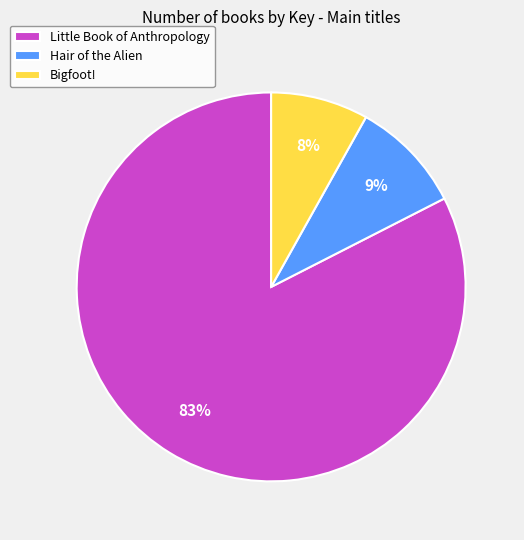

To the nearest percent, what portion does Little Book of Anthropology represent?

83%